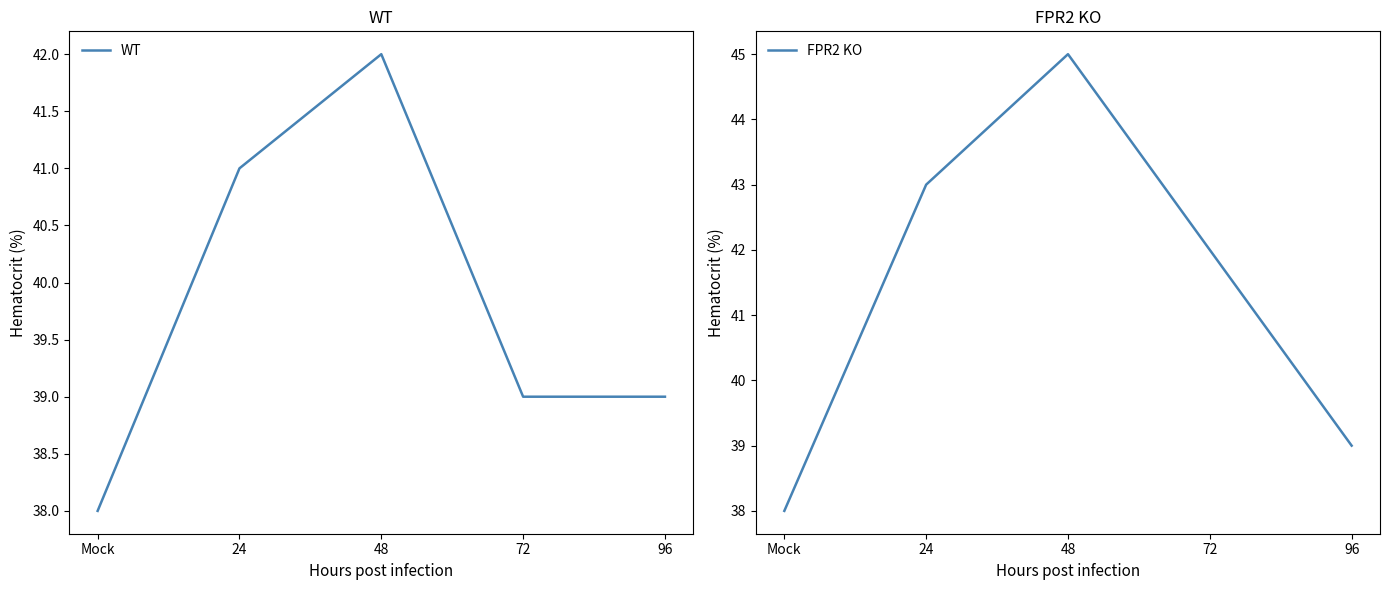

What is the label of the 2nd point from the left?

24